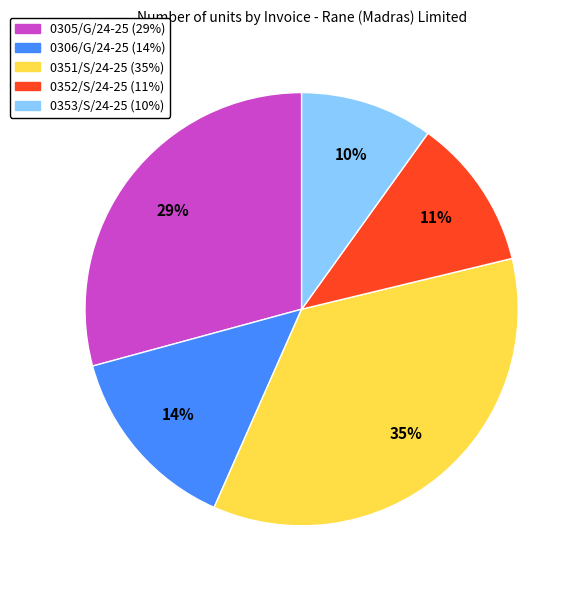

To the nearest percent, what is the combined percentage of 0351/S/24-25 and 0305/G/24-25?

65%